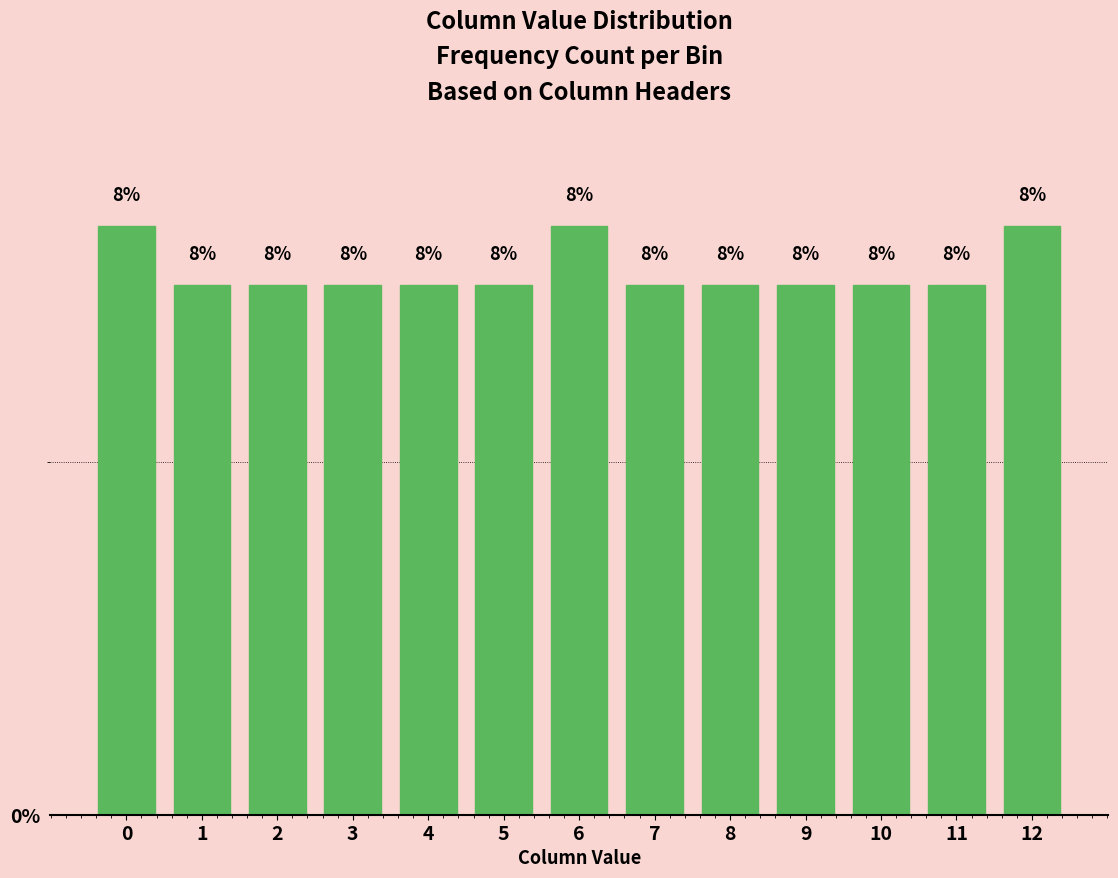

How many bars are there in total?

13